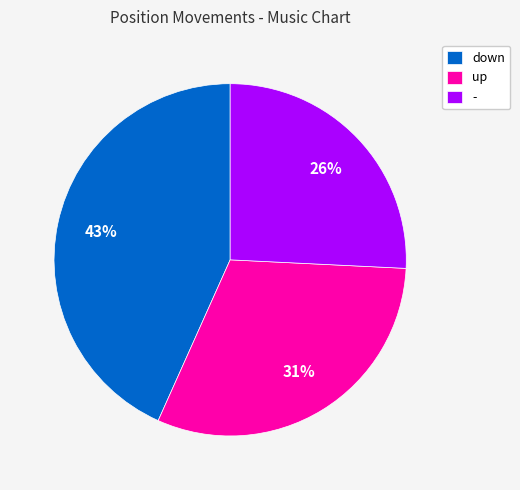

To the nearest percent, what is the average slice percentage?

33%